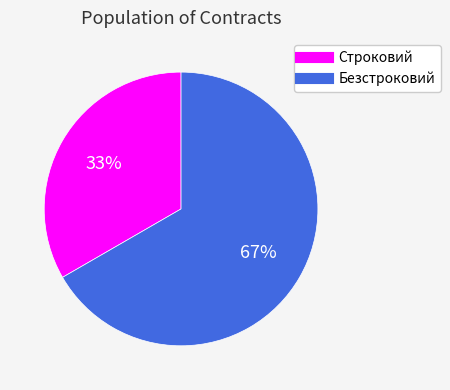

Rank the categories by value from lowest to highest.

Строковий, Безстроковий